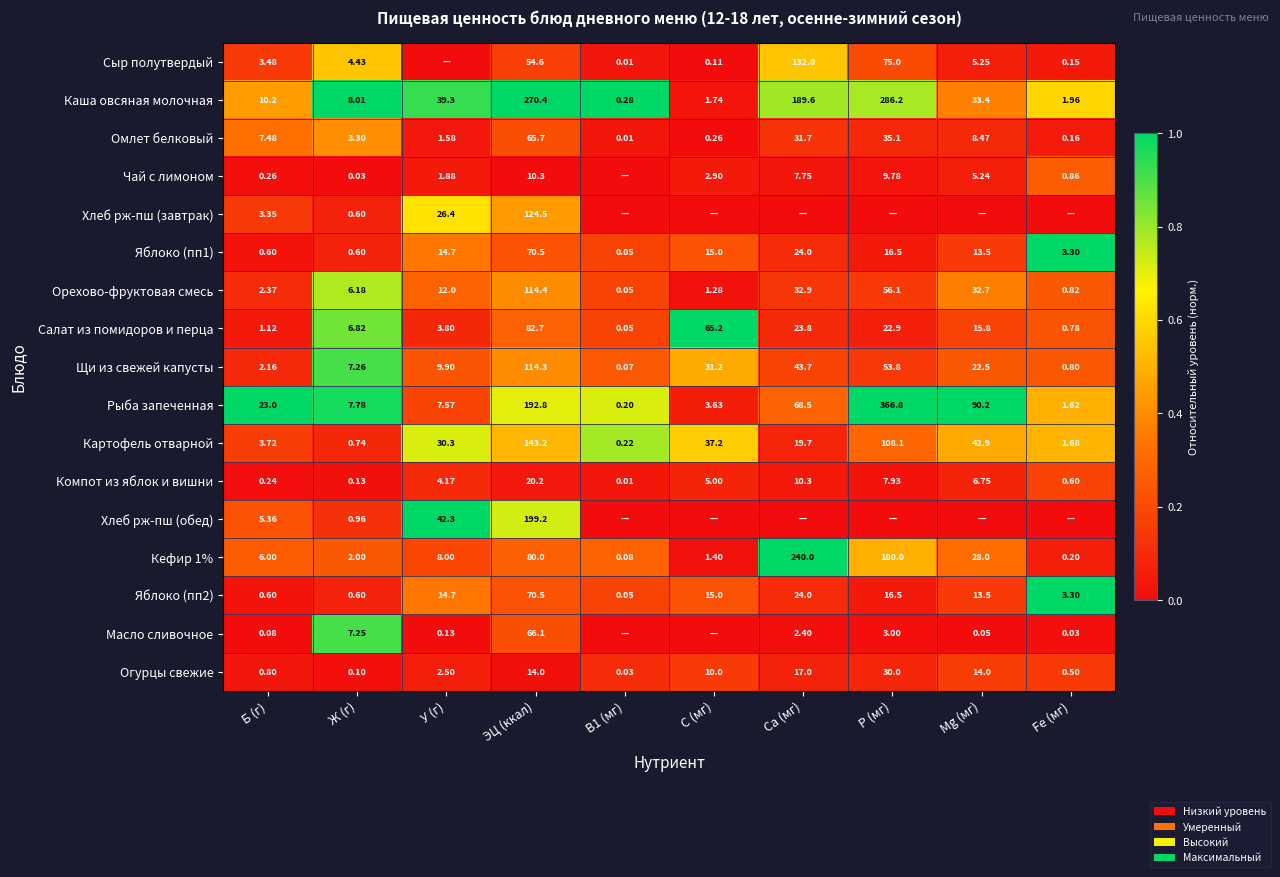

Is the value of Картофель отварной at Ж (г) greater than the value of Сыр полутвердый at C (мг)?

Yes